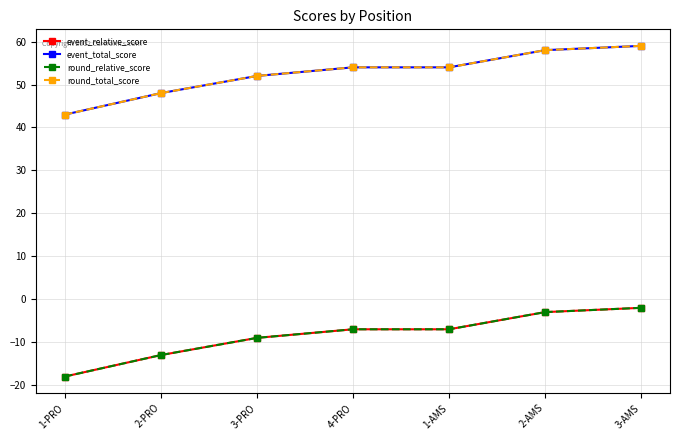

The value of round_total_score at 2-PRO is 48. True or false?

True